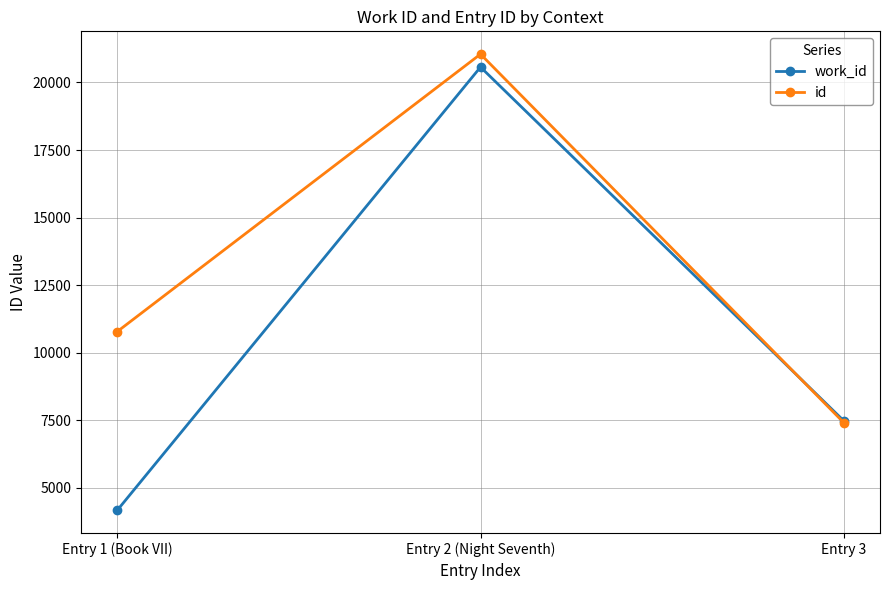

What is the sum of all id values?

39242